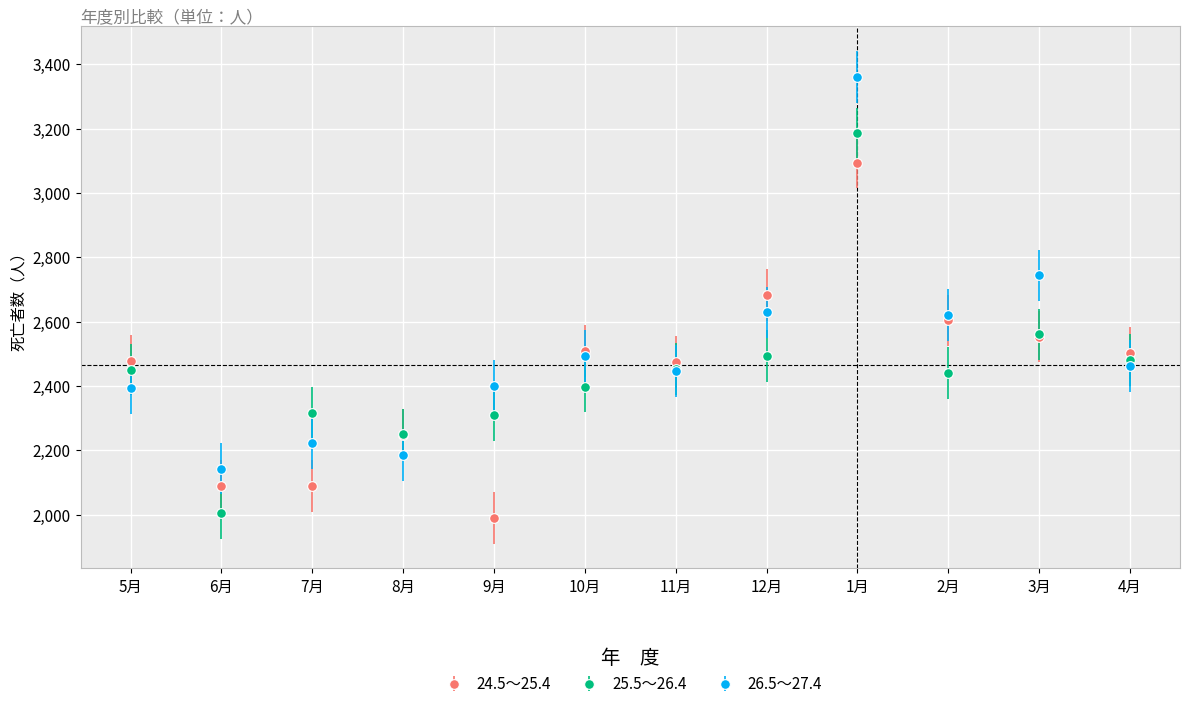

In 26.5～27.4, how many points are lower than both neighbors (excluding endpoints)?

4